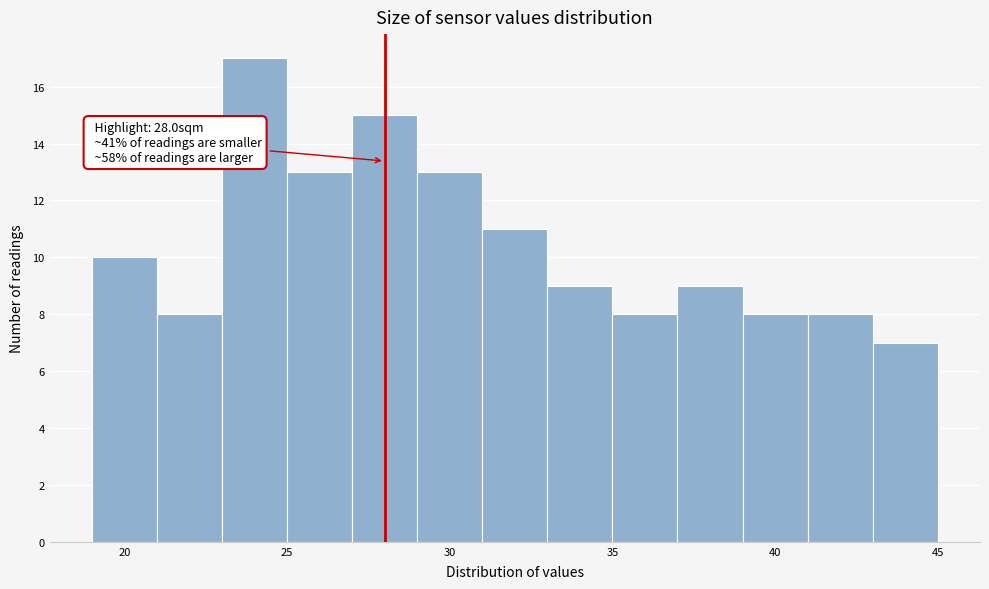

Which range on the x-axis has the tallest bar?

23 to 25